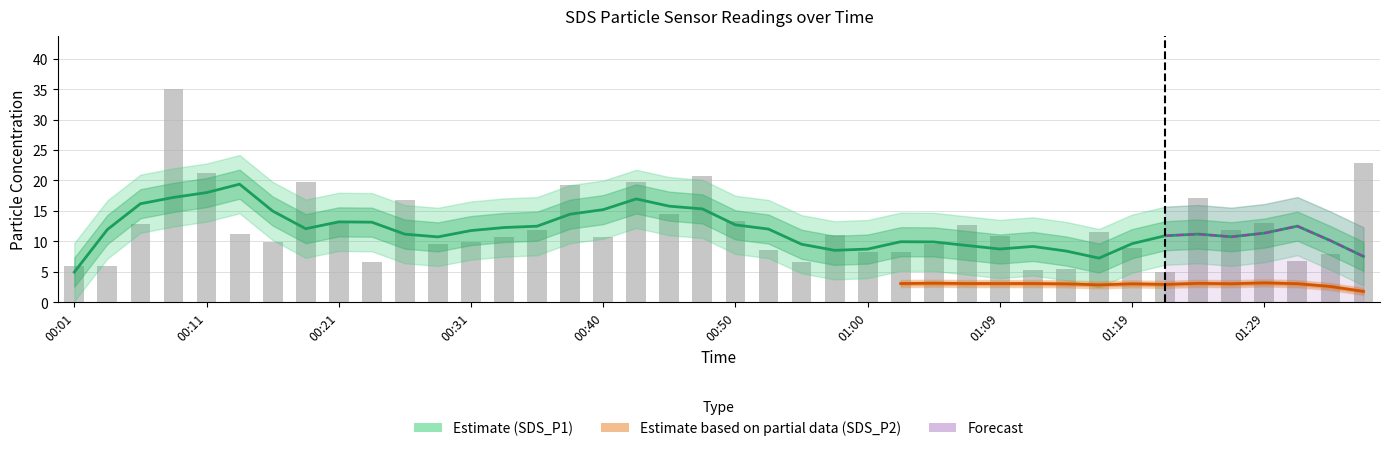

Where is the data nearest to the value 19?

00:38